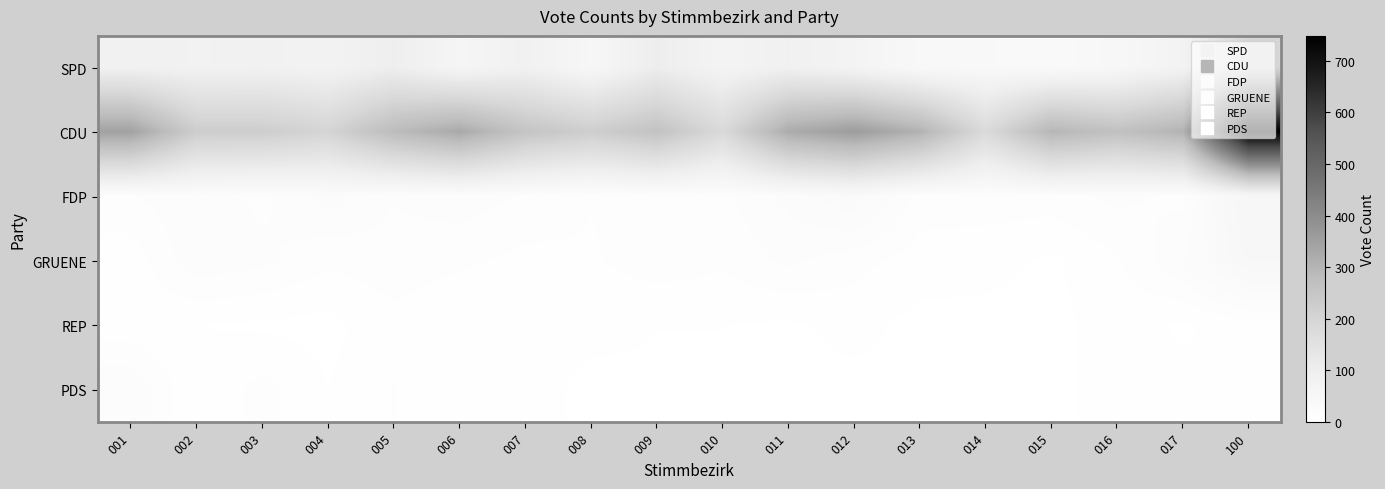

What is the total value across all series at 003?

352